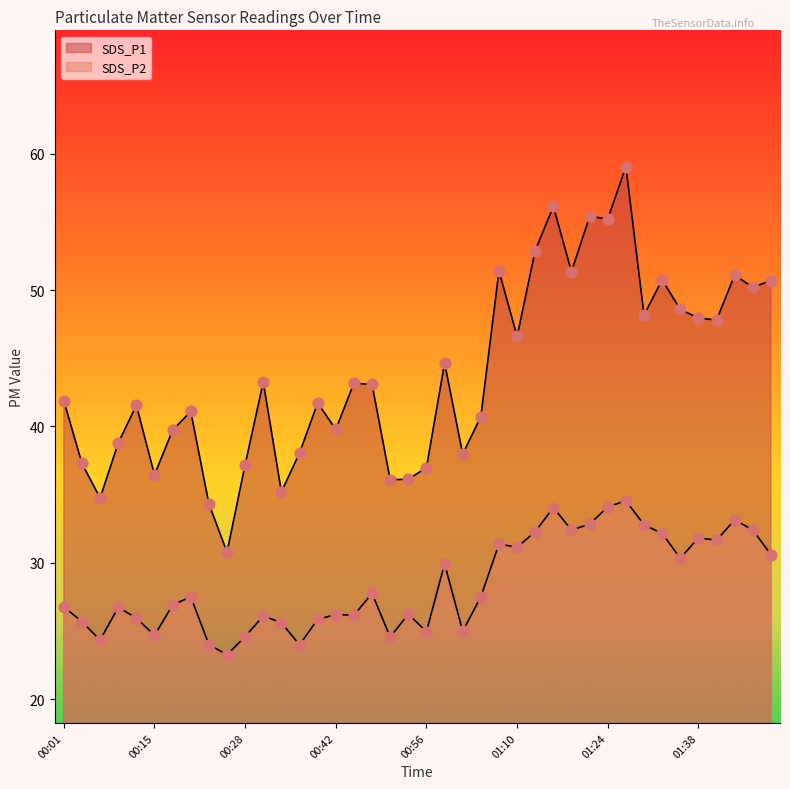

What is the total value across all series at 01:10?

77.7